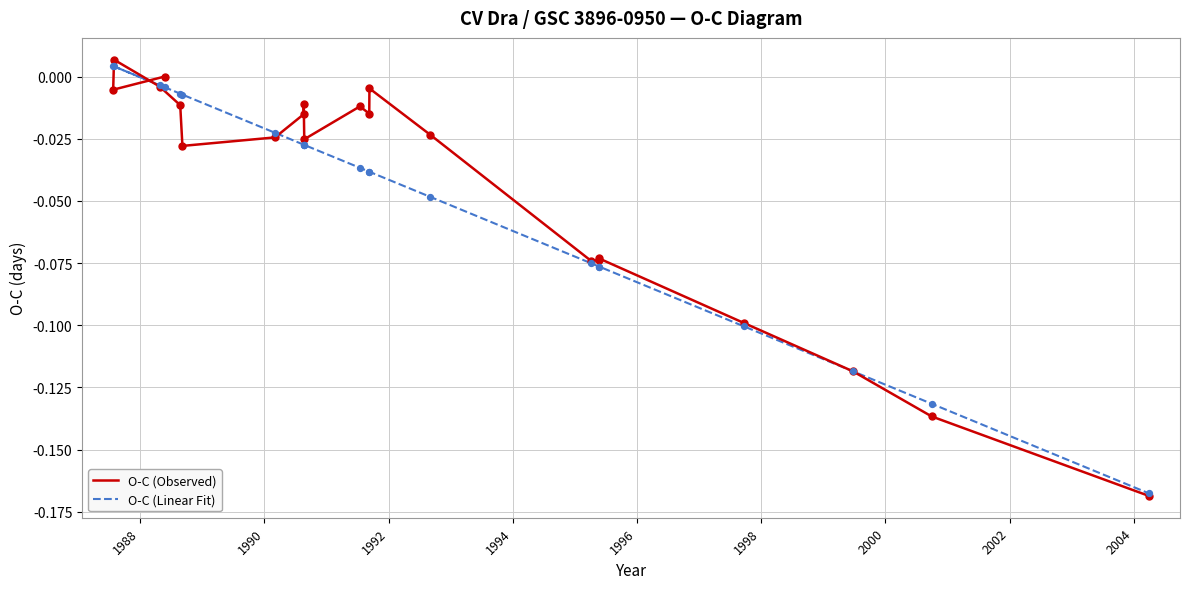

Which series has the widest spread of Y values?

O-C (Observed)